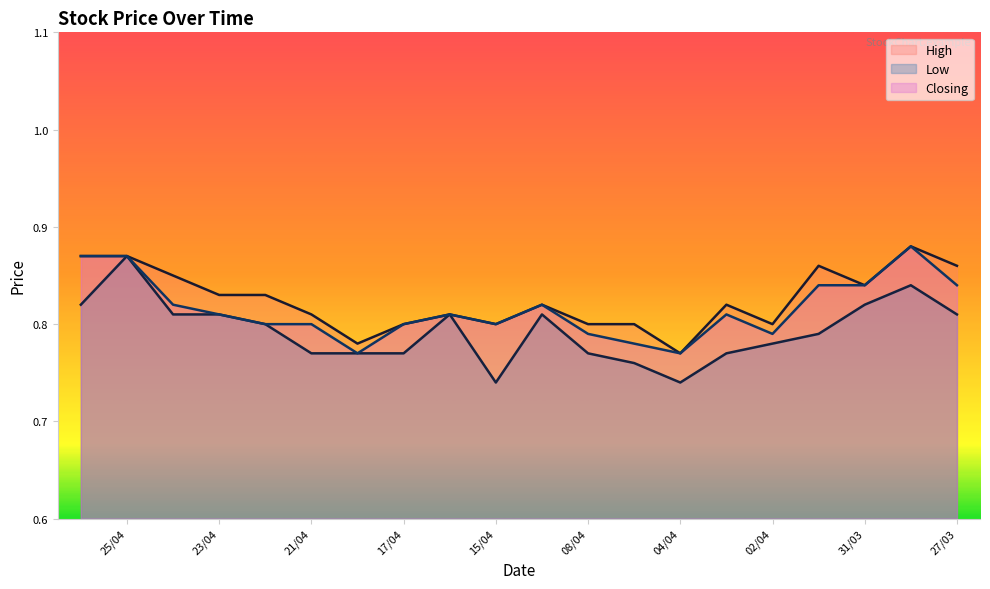

At 23/04, list the series in order from smallest to largest.

Low, Closing, High